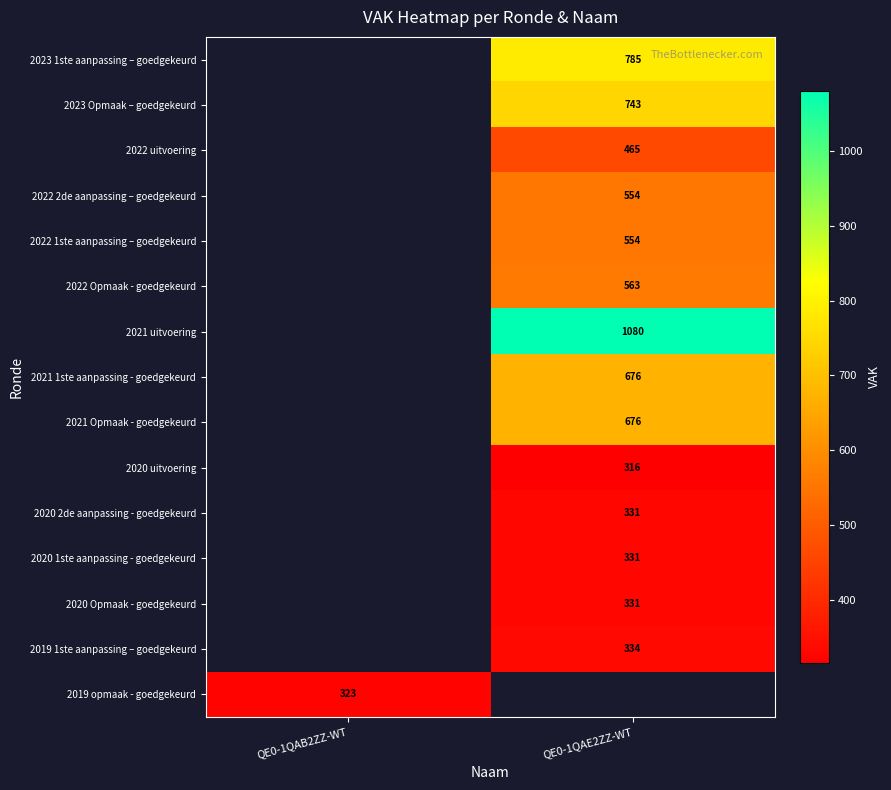

The value of 2020 2de aanpassing - goedgekeurd at QE0-1QAE2ZZ-WT is 497. True or false?

False